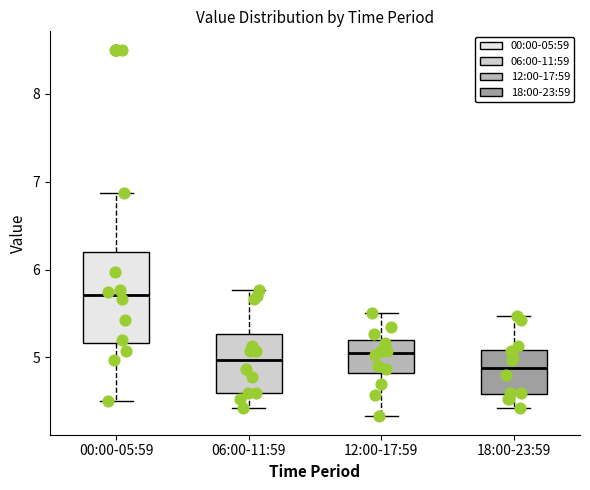

Where is the lower edge of the box for 12:00-17:59 on the y-axis? The values are not printed on the chart, so give them approximately, as read against the axis.

4.8